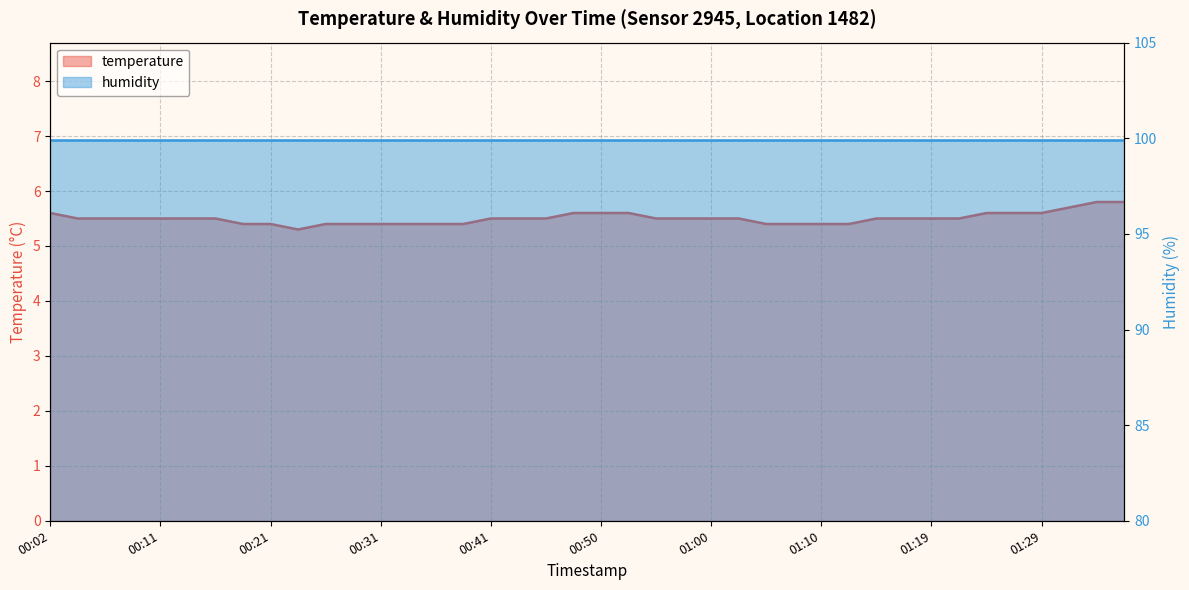

True or false: there are more than 2 points higher than both neighbors.

False